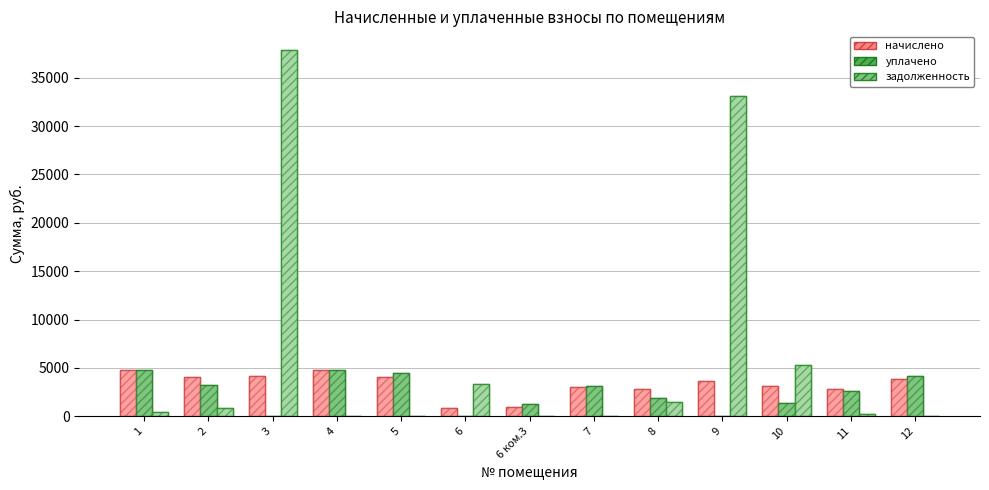

Which series has the largest total across all categories?

задолженность